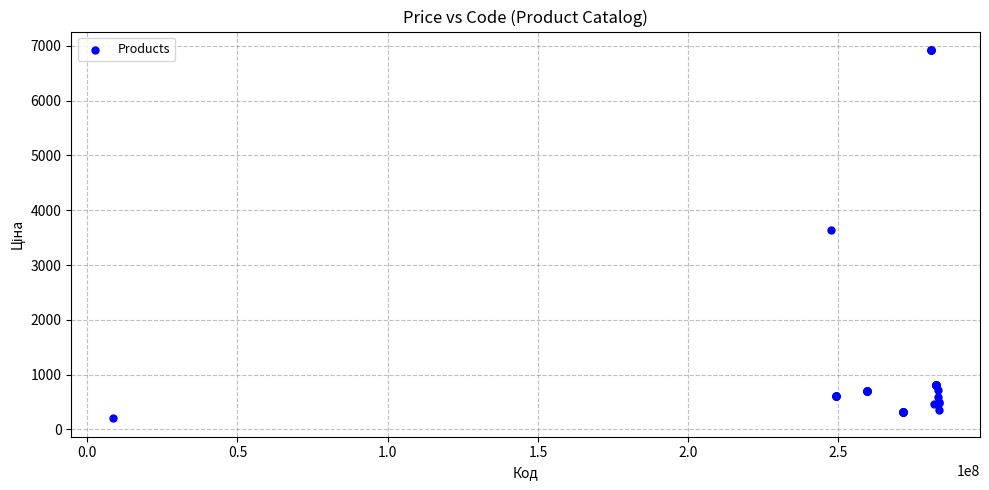

What Y value in the scatter plot is closest to 3564?

3646.5